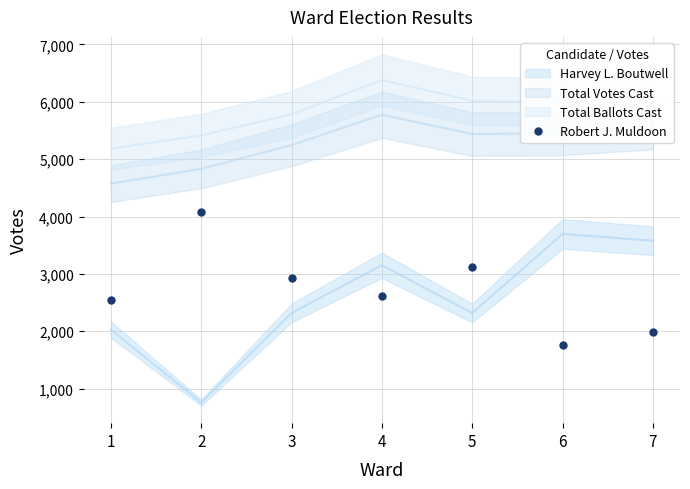

Reading left to right, extract all data points from this chart.

1=2542	2=4073	3=2925	4=2622	5=3120	6=1754	7=1981